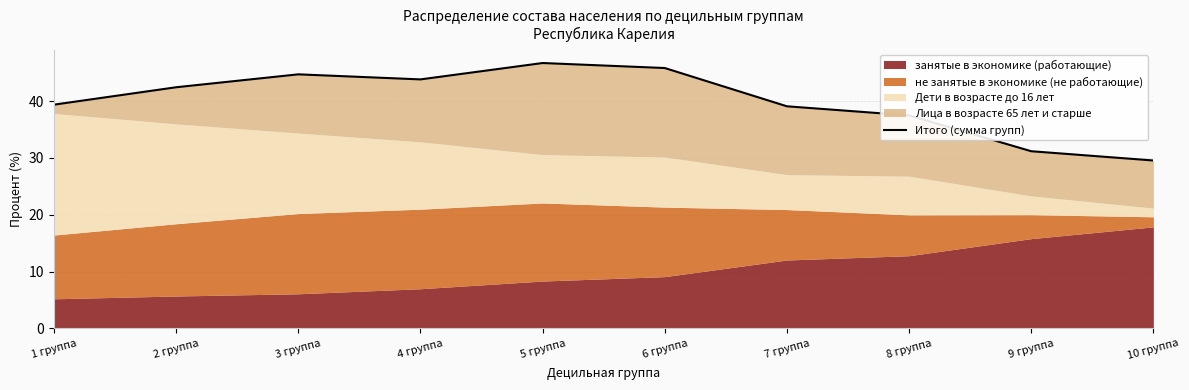

Reading left to right, transcribe all the data shown in this chart.

1 группа=39.4	2 группа=42.4	3 группа=44.7	4 группа=43.8	5 группа=46.7	6 группа=45.8	7 группа=39.1	8 группа=37.5	9 группа=31.2	10 группа=29.5